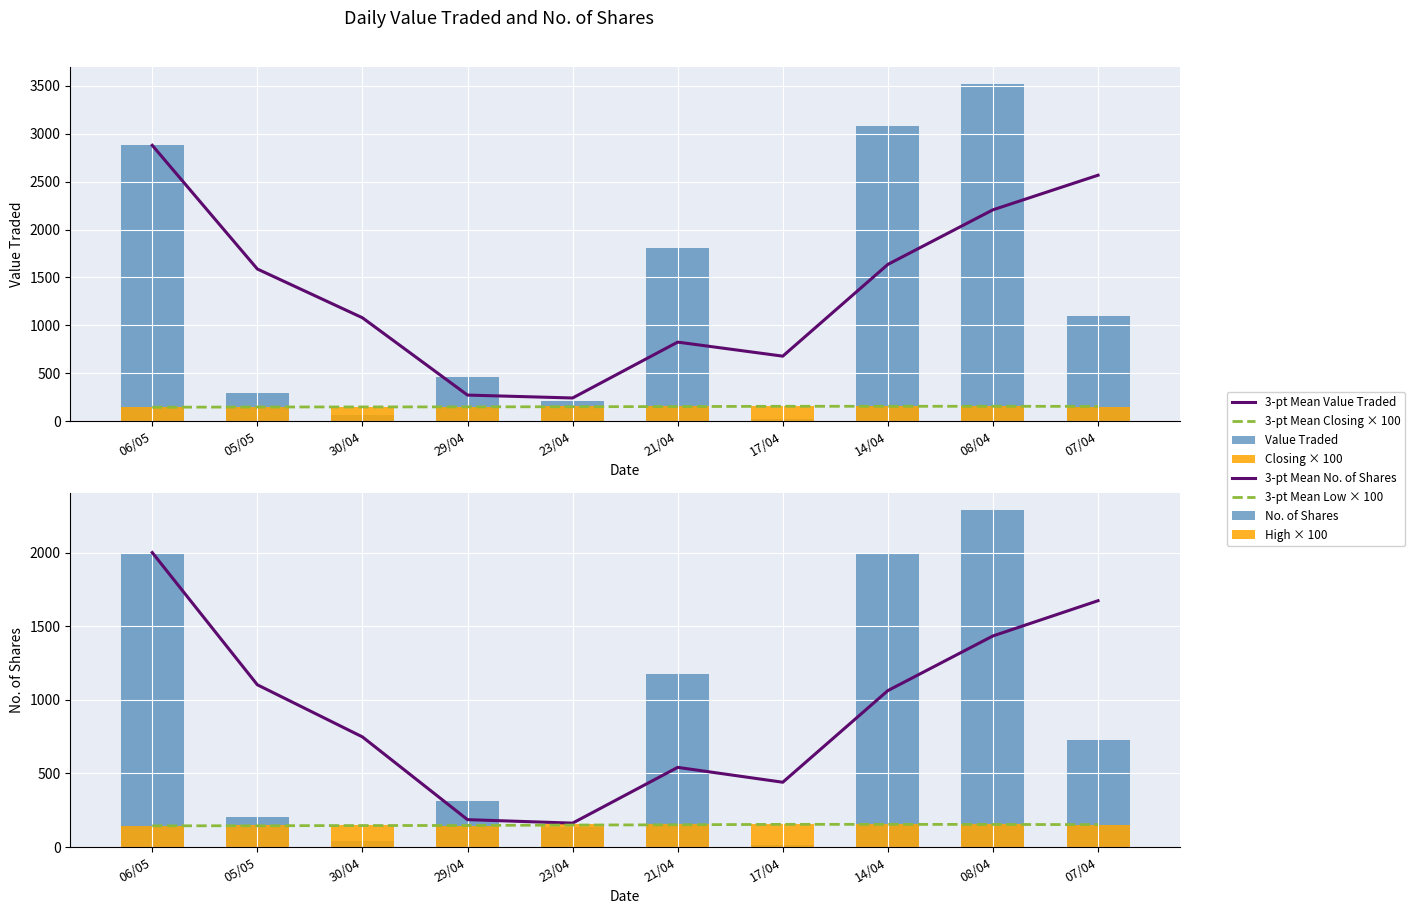

The Value Traded series shows 3522 at 08/04. True or false?

True